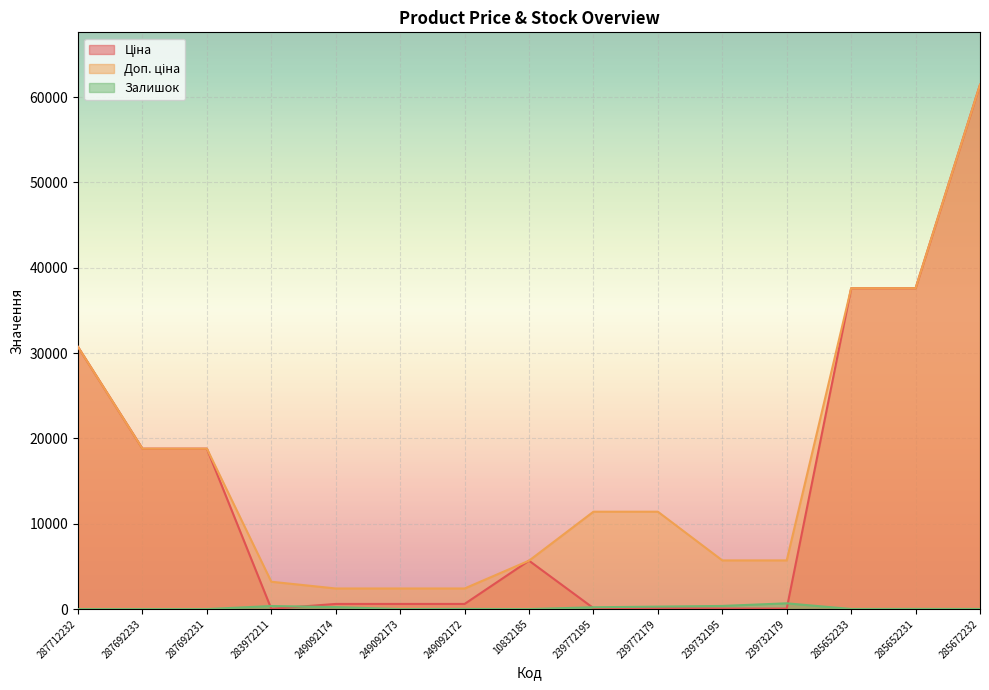

What position from the right is 287692233?

14